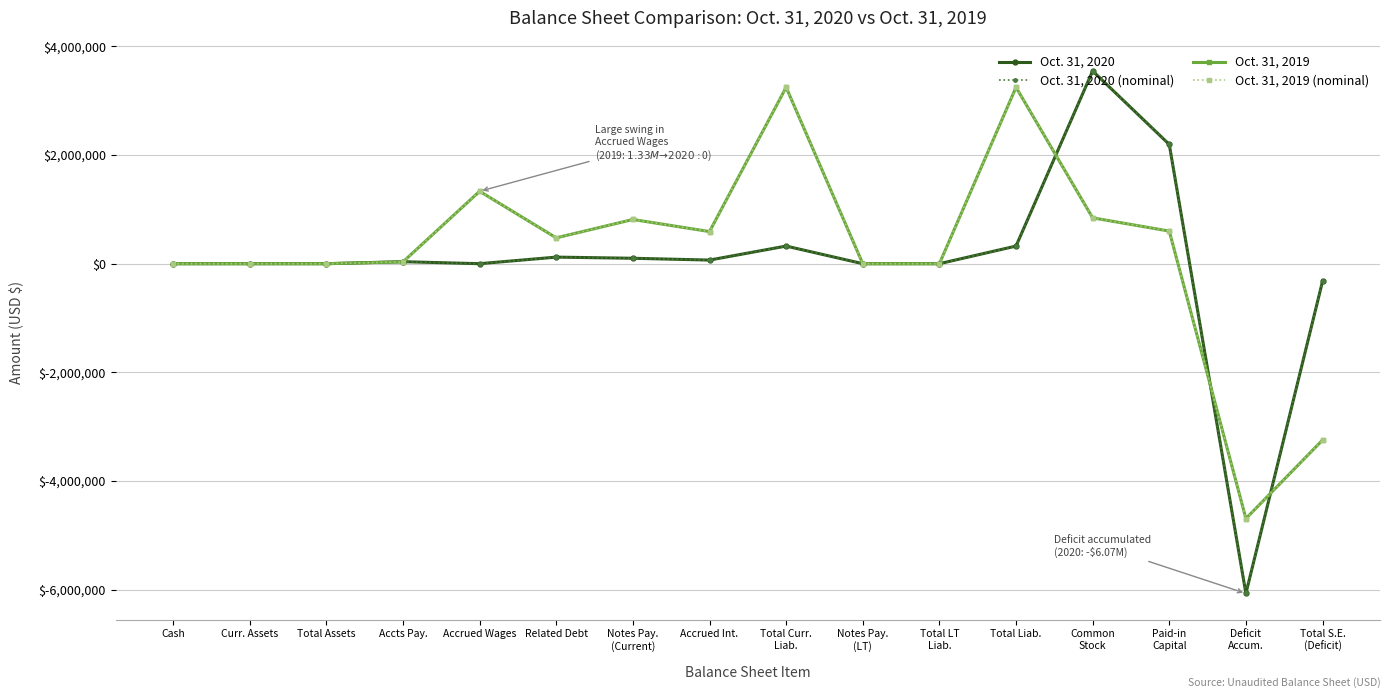

Rank the categories by Oct. 31, 2019 (nominal) value from highest to lowest.

Total Curr.
Liab., Total Liab., Accrued Wages, Common
Stock, Notes Pay.
(Current), Paid-in
Capital, Accrued Int., Related Debt, Accts Pay., Cash, Curr. Assets, Total Assets, Notes Pay.
(LT), Total LT
Liab., Total S.E.
(Deficit), Deficit
Accum.